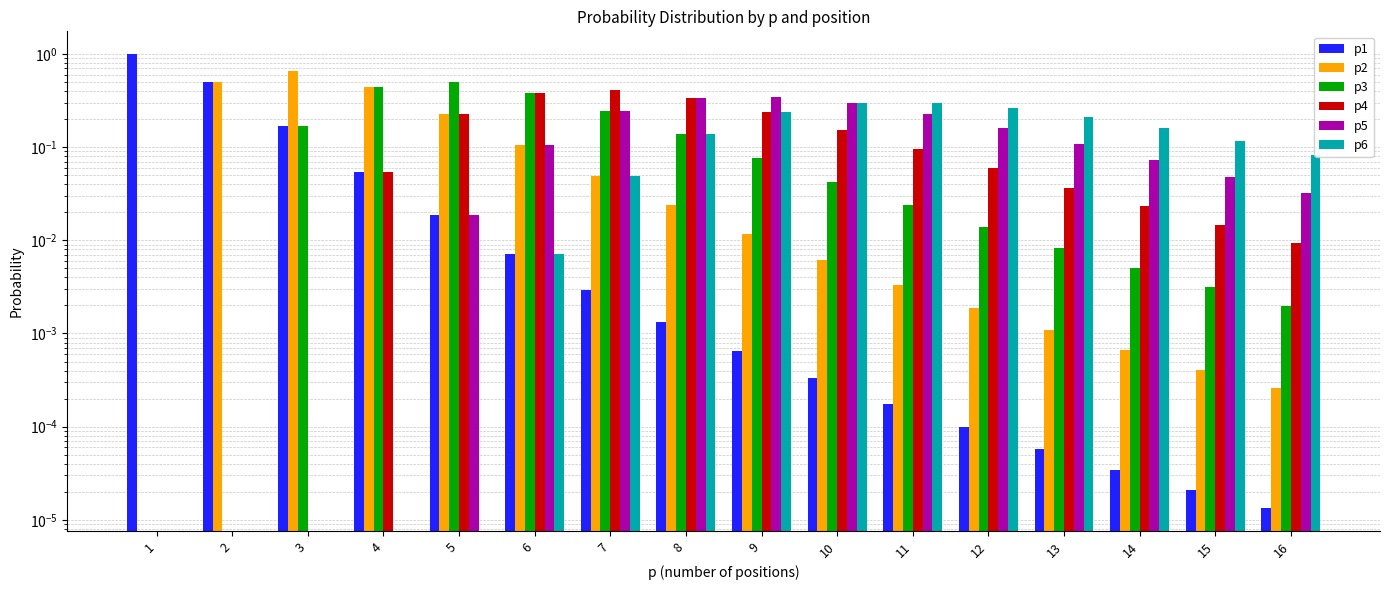

List the series in order of their peak value, lowest first.

p6, p5, p4, p3, p2, p1